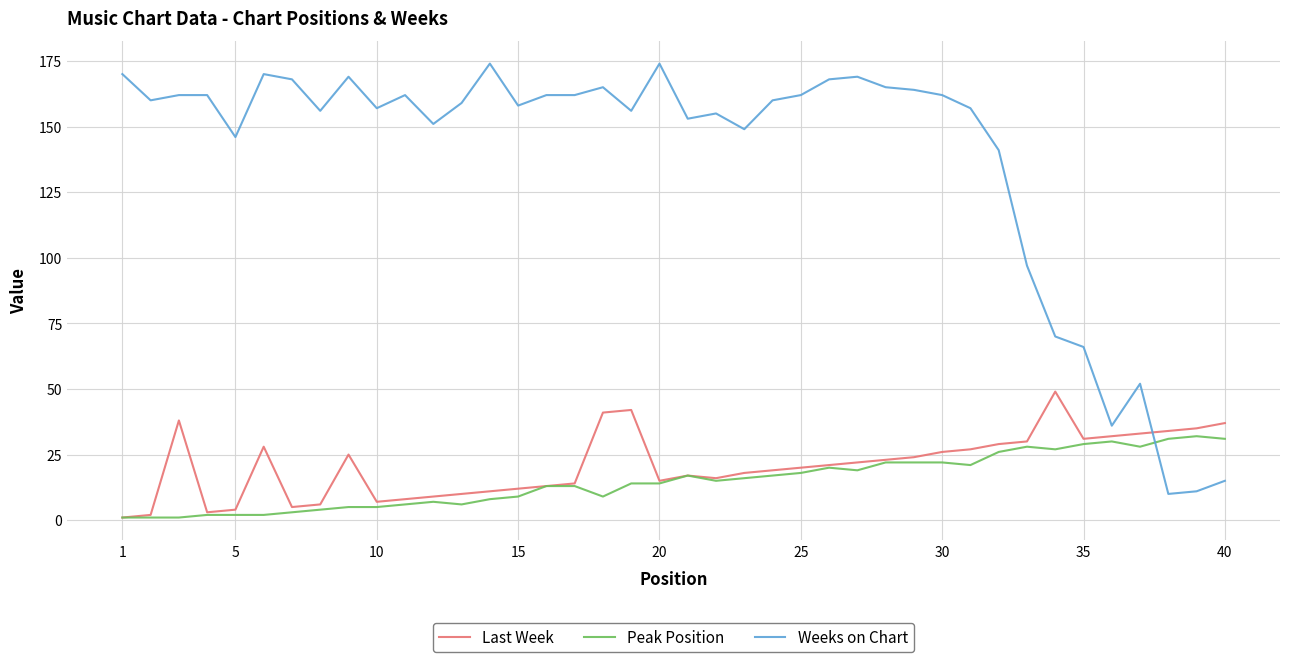

What is the maximum value shown in the chart?

174